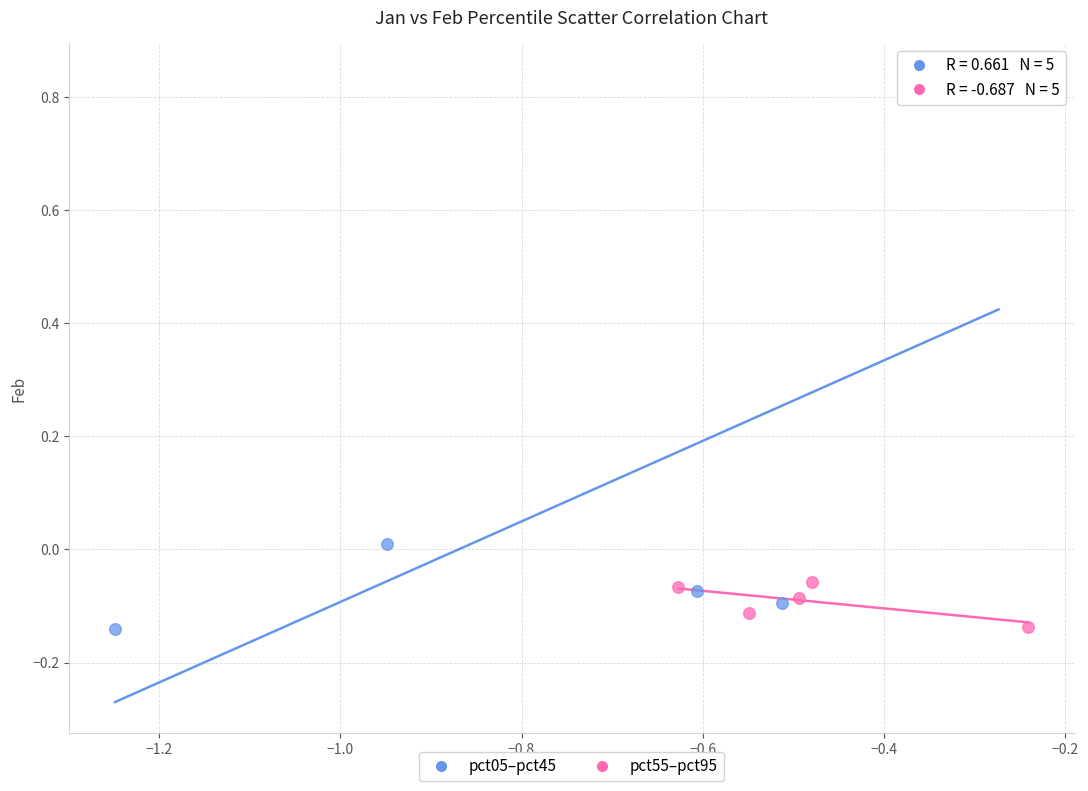

Which series has the widest spread of Y values?

pct05–pct45